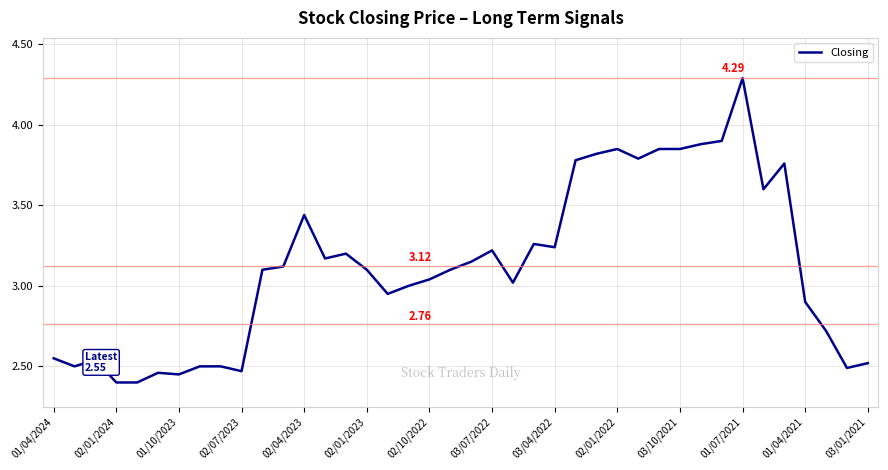

True or false: there are more than 1 points higher than both neighbors.

True